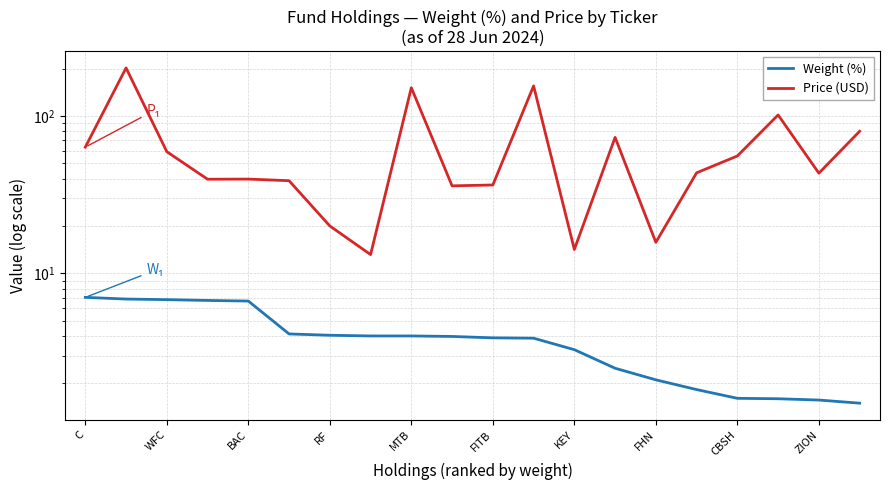

What is the sum of all Price (USD) values?

1283.6